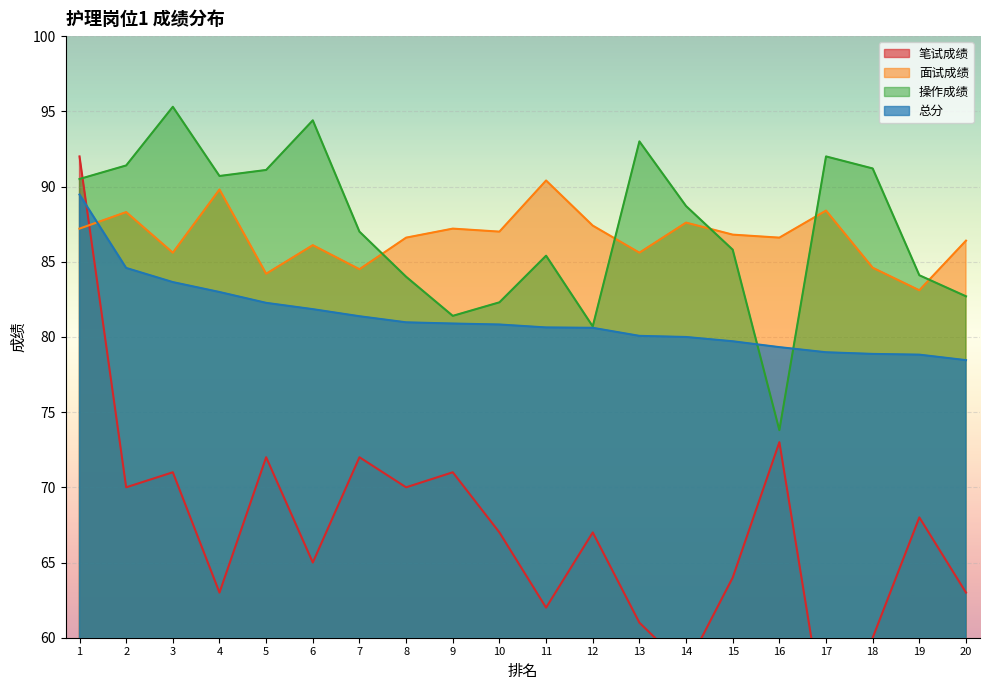

List the series in order of their peak value, lowest first.

总分, 面试成绩, 笔试成绩, 操作成绩